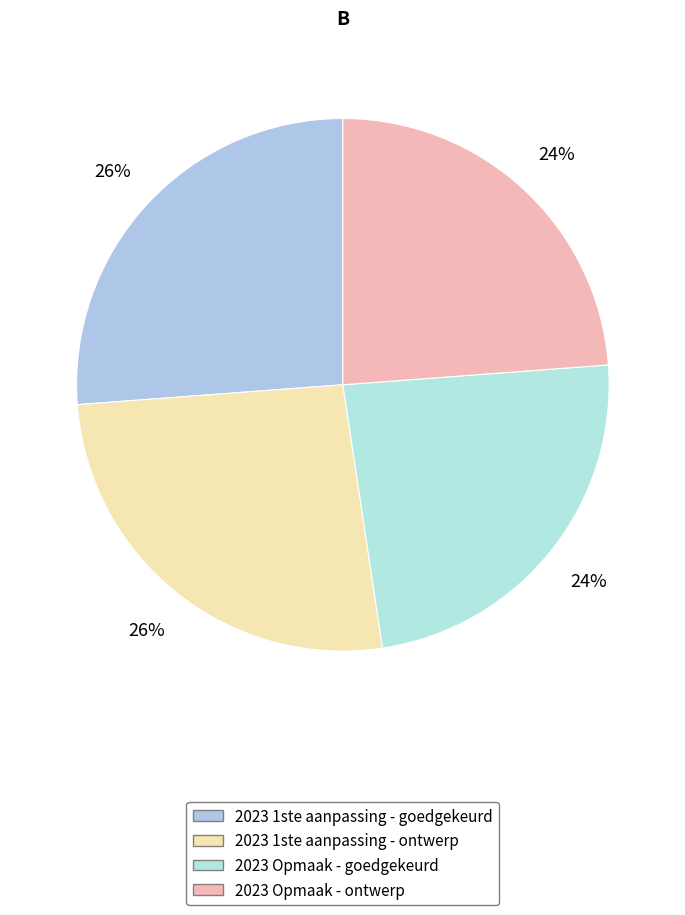

How many slices are in this pie chart?

4